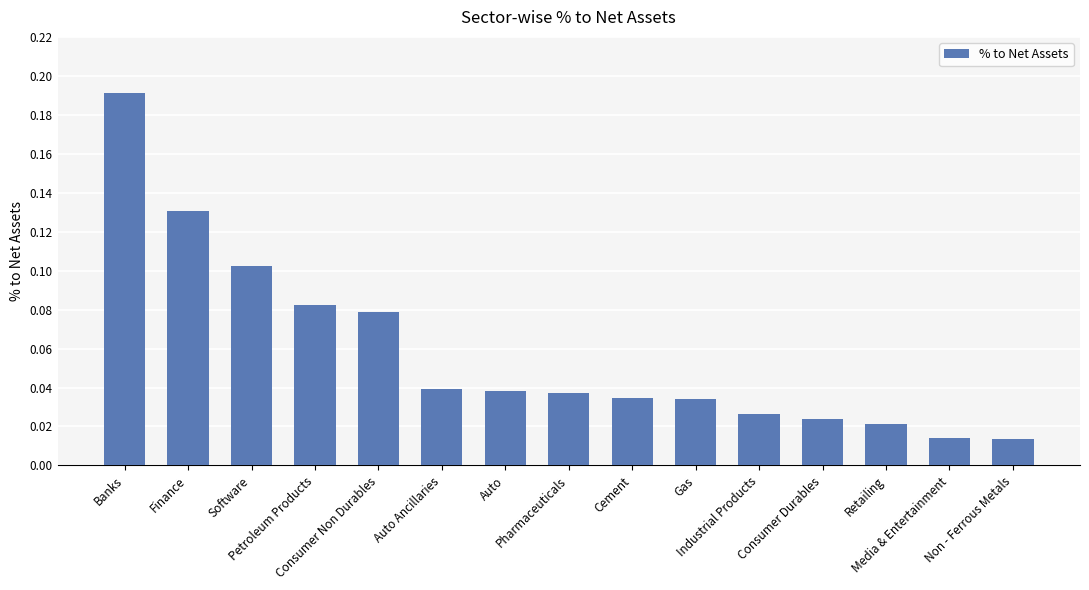

What is the sum of all values?

0.9